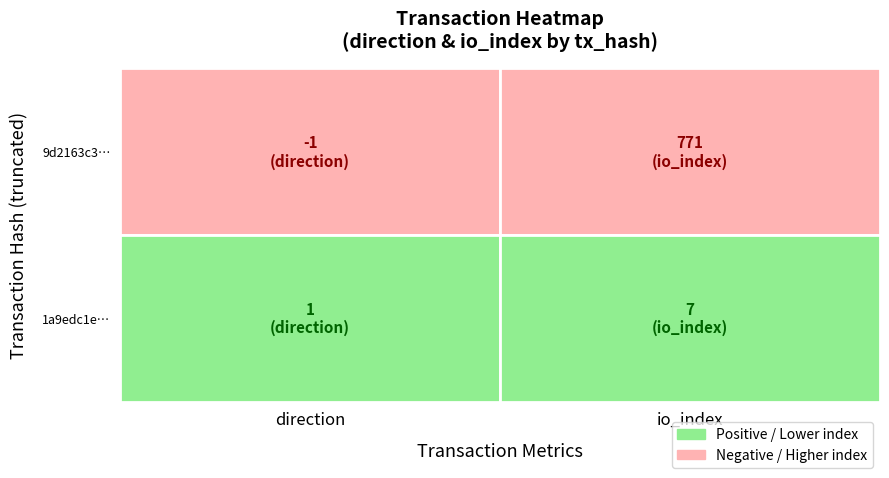

At 1, list the series in order from smallest to largest.

1a9edc1e9c3e31bf99e679aa1be2cb7644931a3, 9d2163c34beb74741ea737baec13091c77c638e